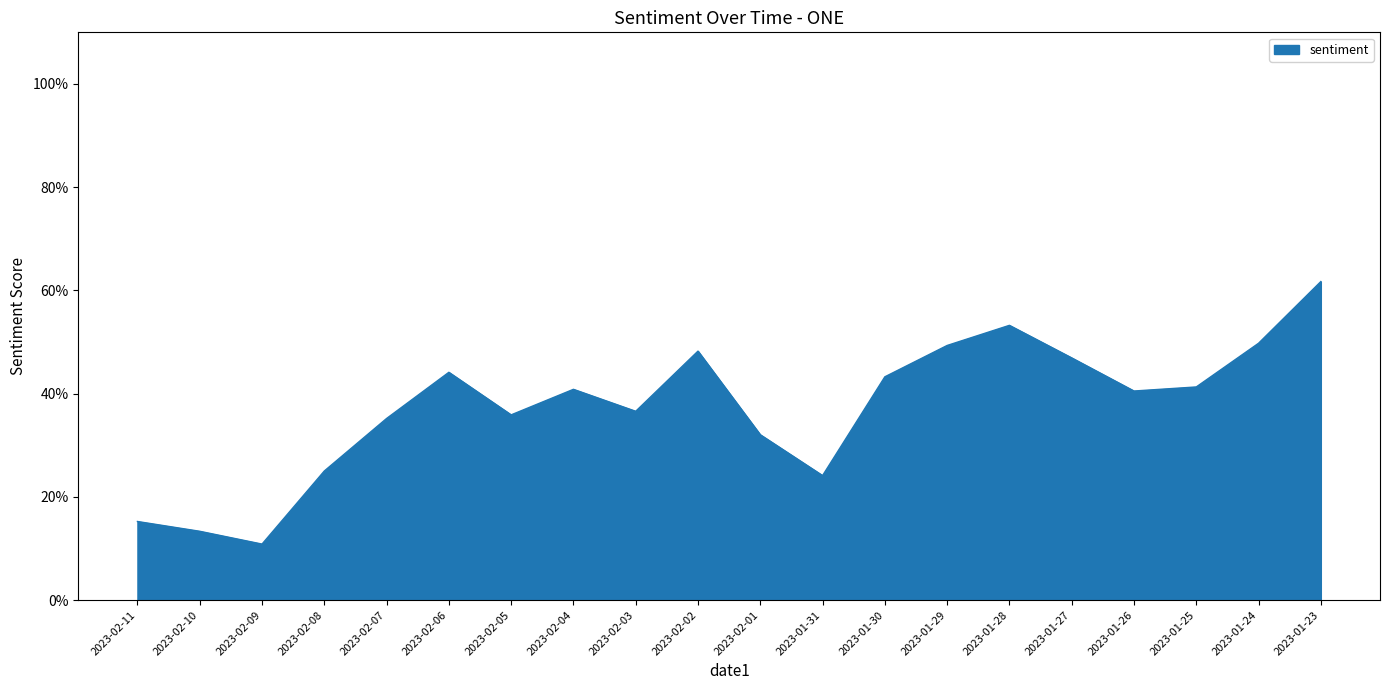

What position from the left is 2023-01-27?

16